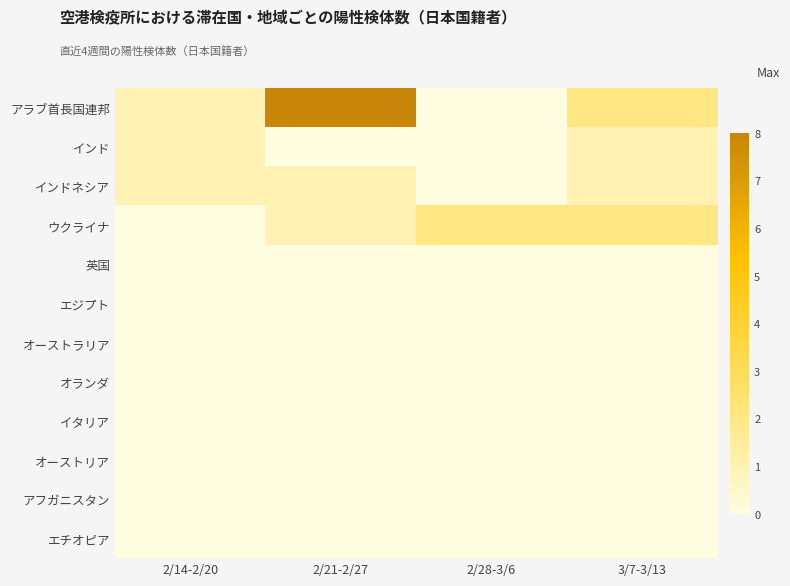

What is the total value across all series at 2/21-2/27?

10